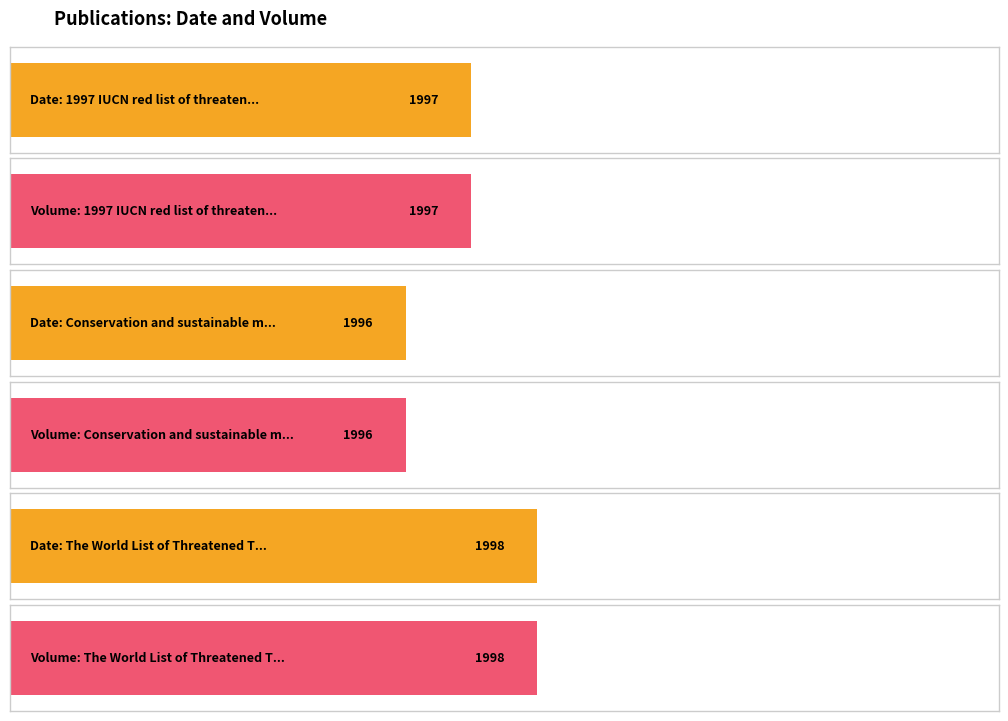

What is the approximate value of Date at Conservation and sustainable management?

1996